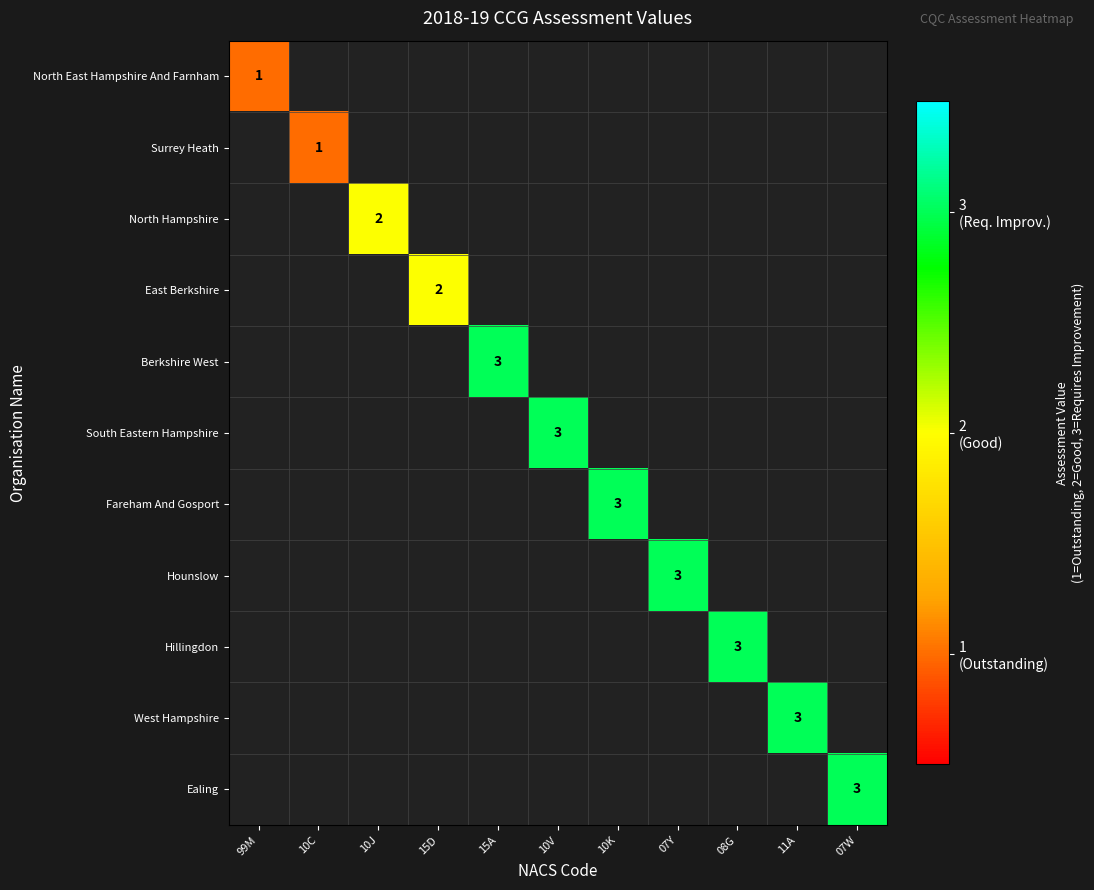

The value of Berkshire West at 15A is 5. True or false?

False